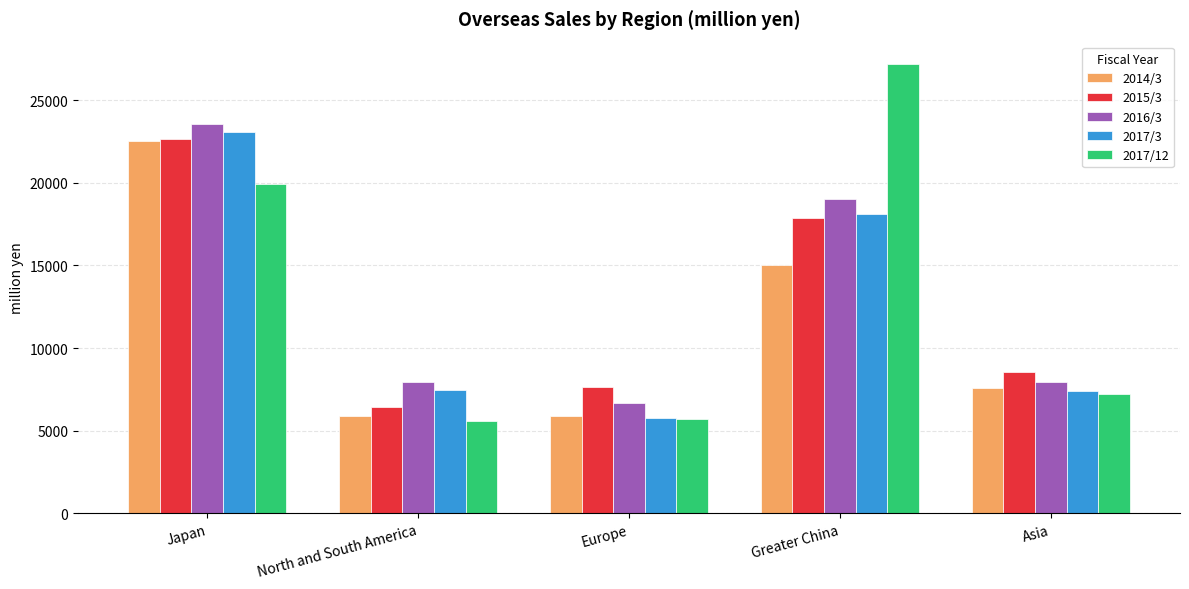

True or false: 2015/3 has a value of 7632 at Europe.

True